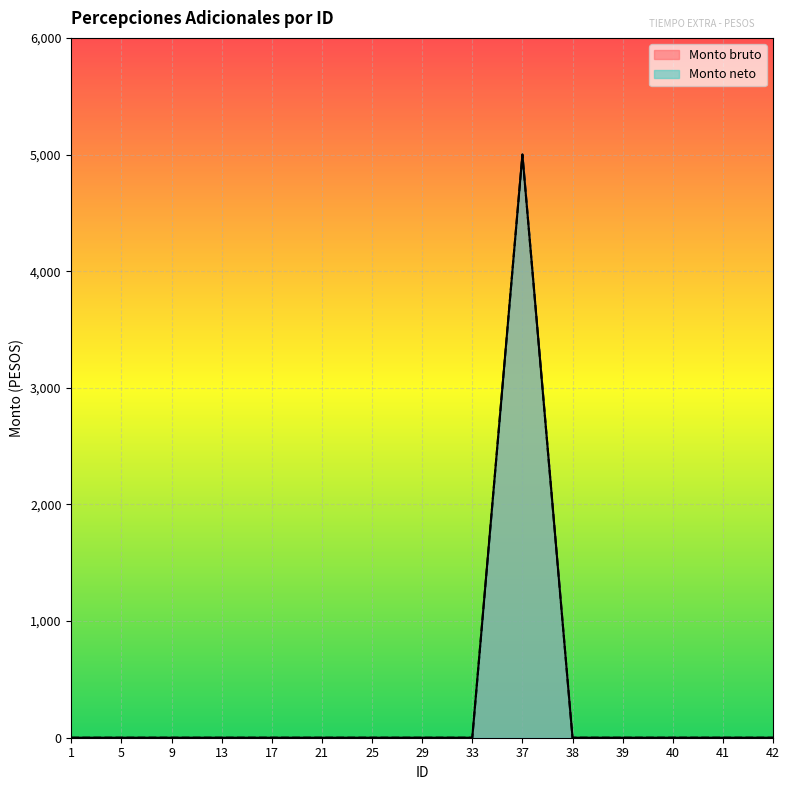

What are all the series names shown in the legend?

Monto bruto, Monto neto